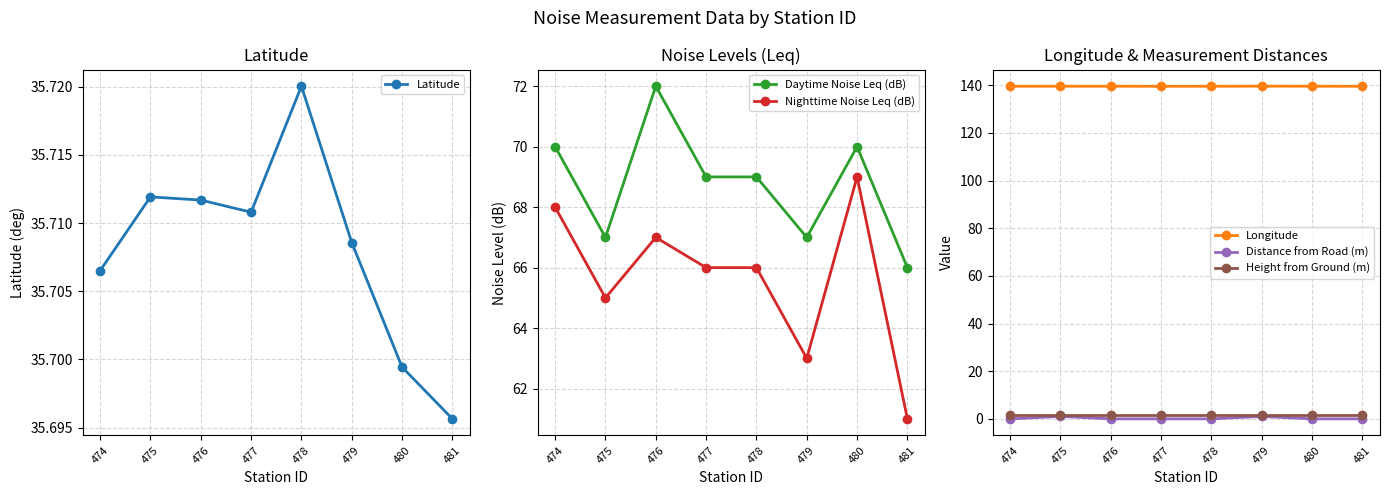

Is this an area chart (filled region under the line)?

No